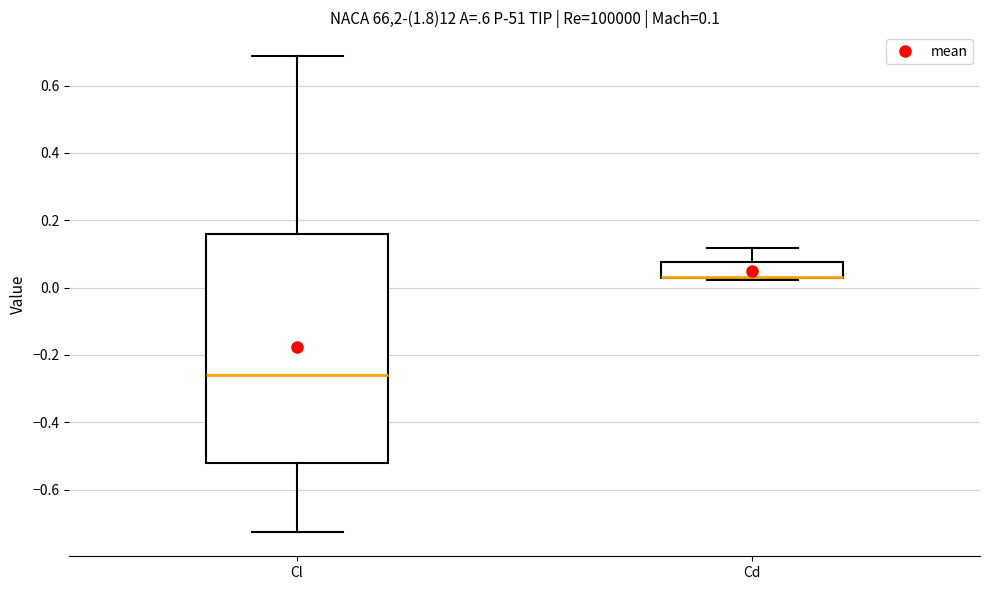

Which box is the tallest, from its lower edge to its upper edge?

Cl